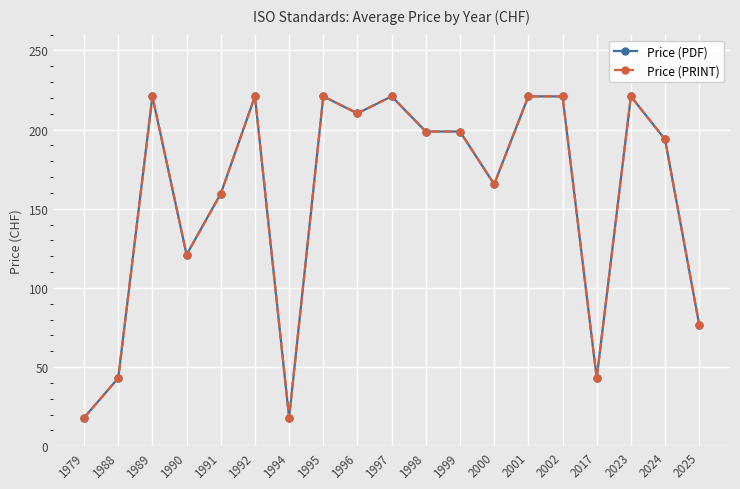

At which category does Price (PDF) reach its first local peak?

1989